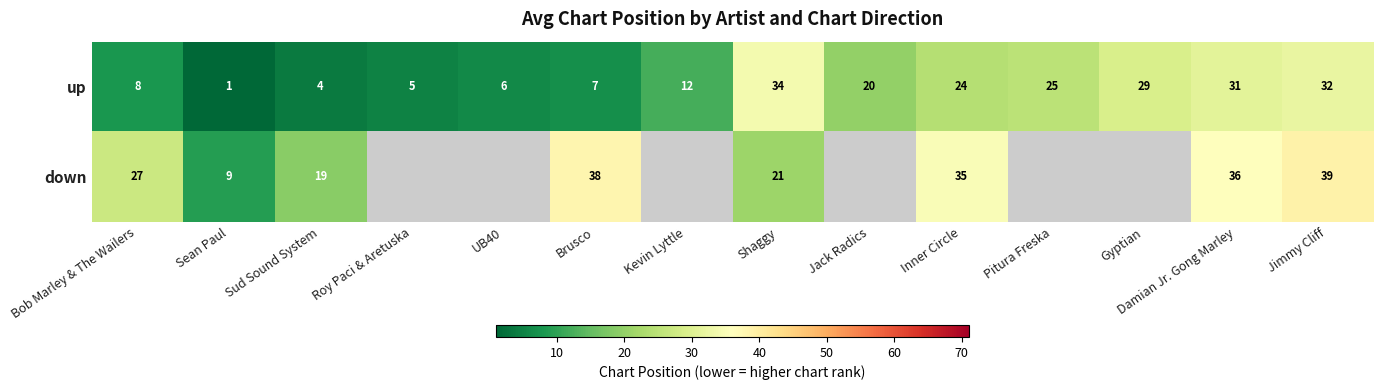

True or false: down has a value of 22.5 at Jimmy Cliff.

False